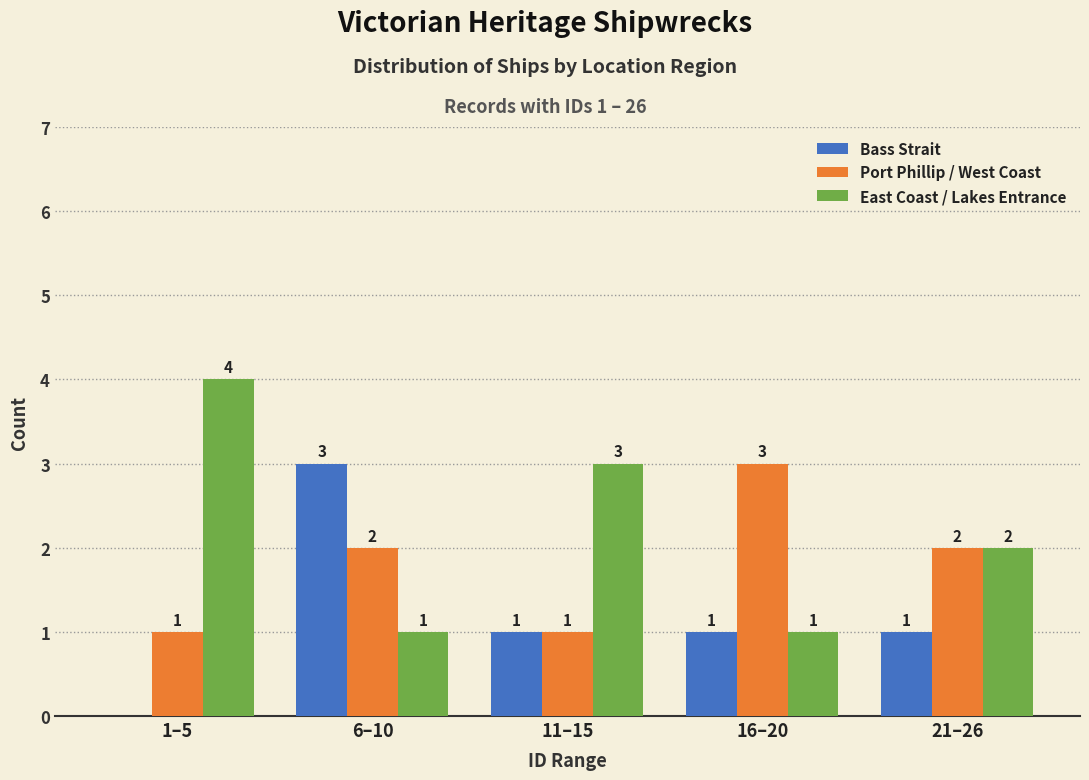

Reading left to right, what are all the values shown in this chart?

Bass Strait: 1–5=0	6–10=3	11–15=1	16–20=1	21–26=1
Port Phillip / West Coast: 1–5=1	6–10=2	11–15=1	16–20=3	21–26=2
East Coast / Lakes Entrance: 1–5=4	6–10=1	11–15=3	16–20=1	21–26=2